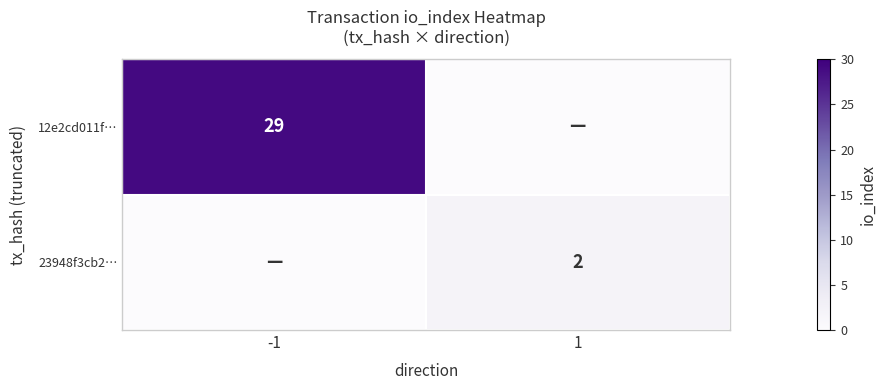

True or false: 23948f3cb2… has a value of 2 at 1.

True